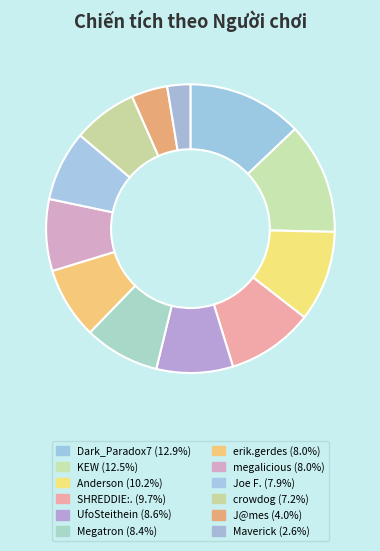

Count the number of slices in the pie.

12